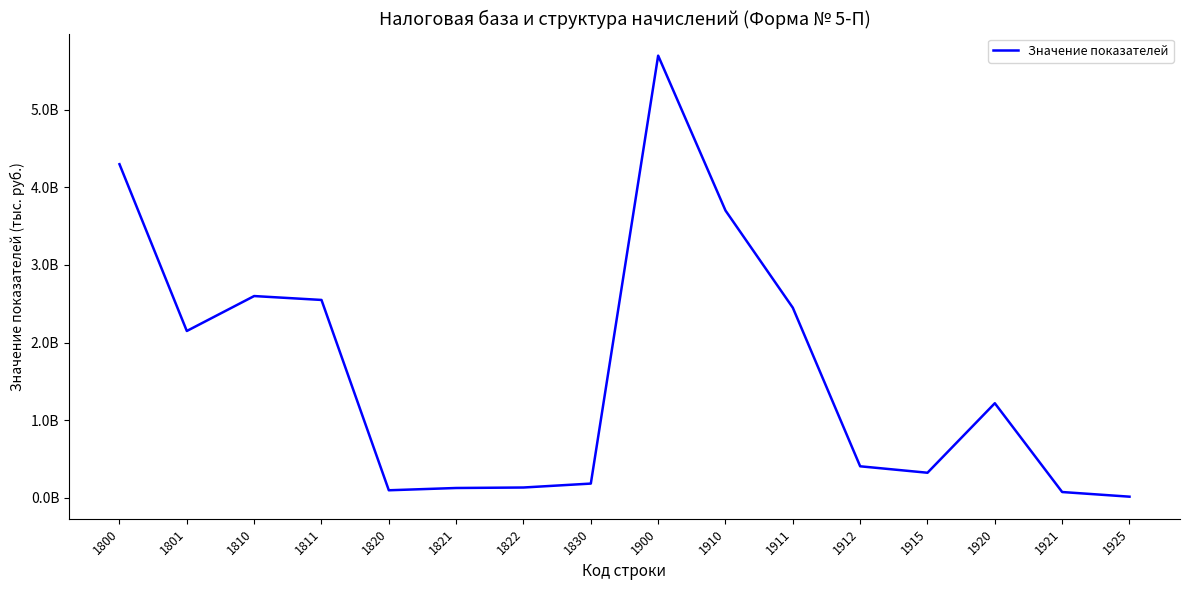

What is the difference between the second highest and second lowest values?

4225114980